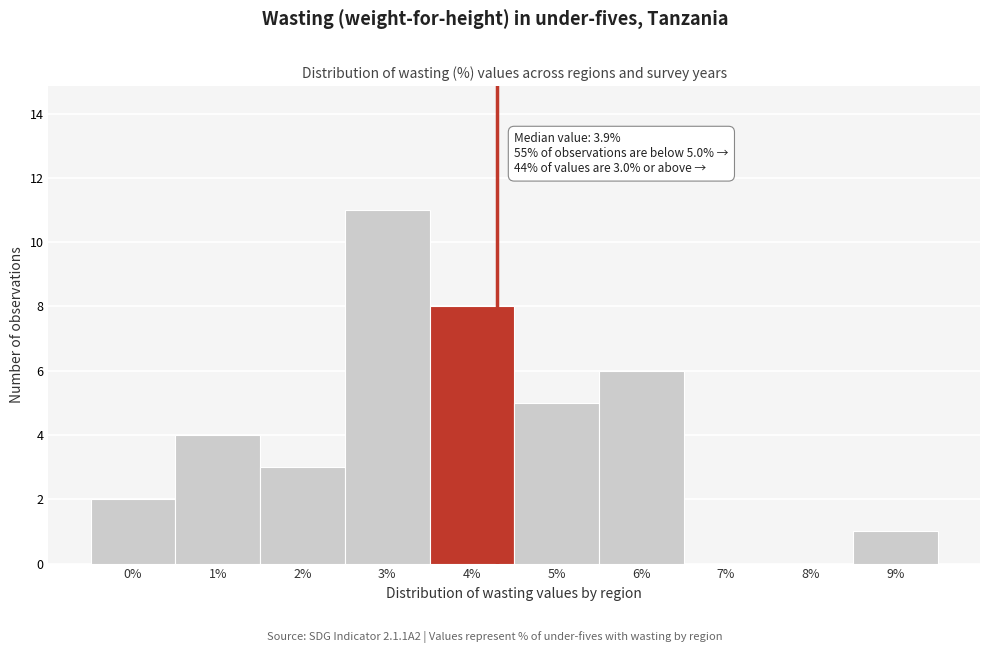

Reading right to left, transcribe all the data shown in this chart.

9%=1	8%=0	7%=0	6%=6	5%=5	4%=8	3%=11	2%=3	1%=4	0%=2